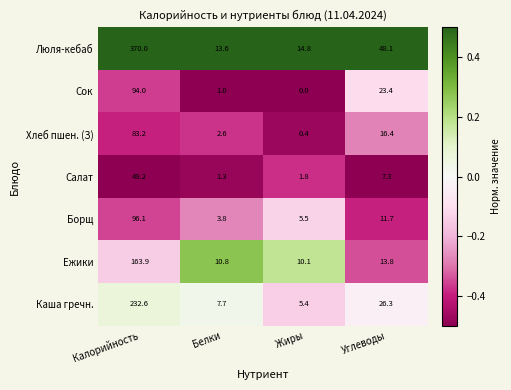

What is the total value across all series at Углеводы?

147.0